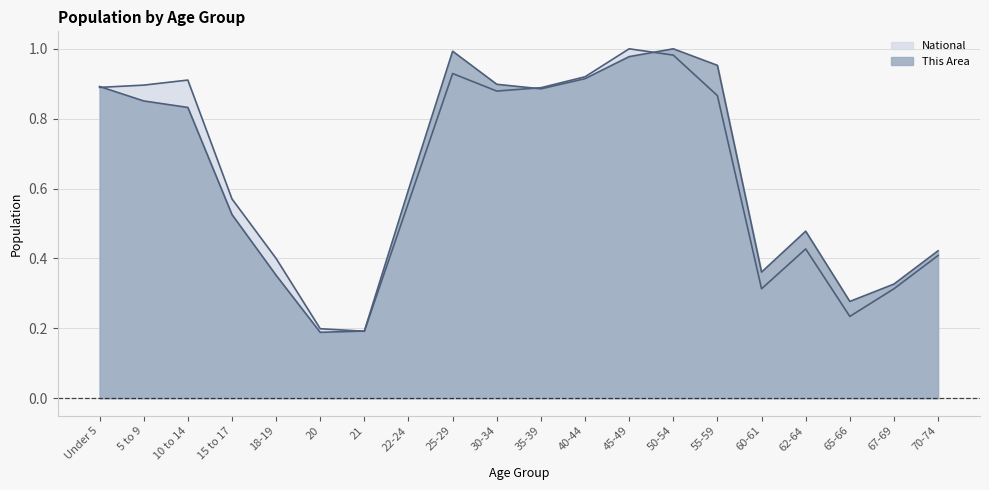

What is the approximate value of National at 67-69?

0.3